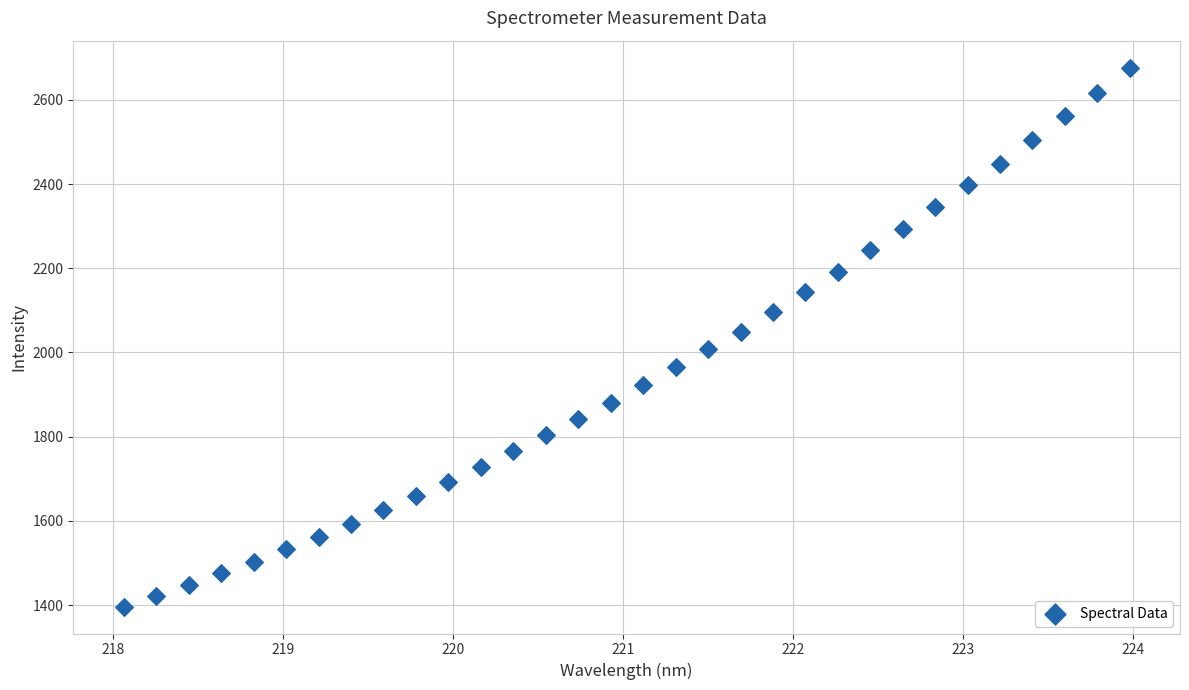

What is the range of Y values (max minus min)?

1279.8